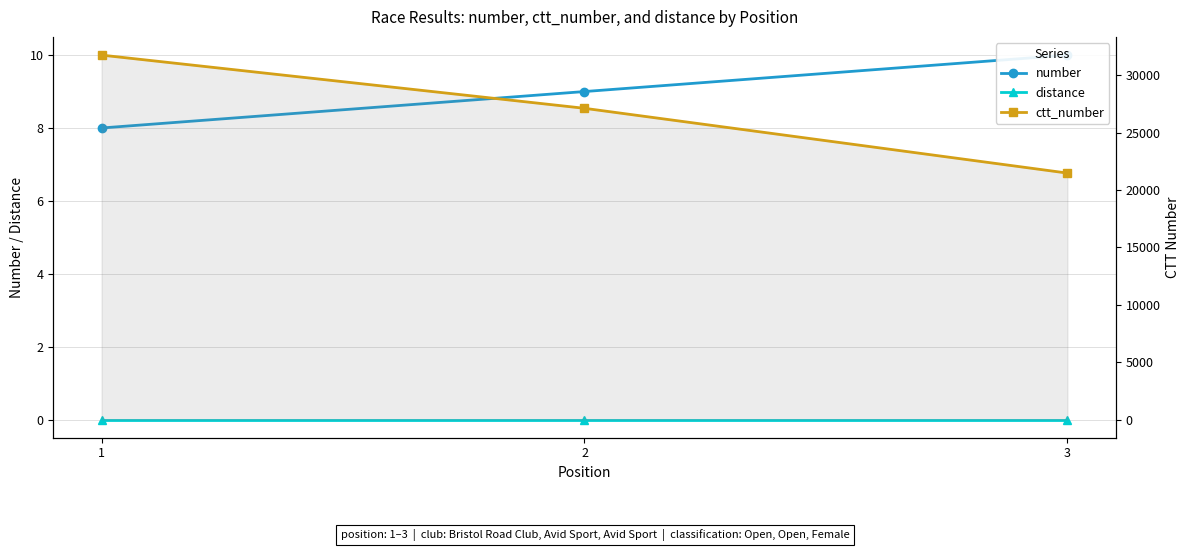

What is the spread (max minus min) of values at 1?

31753